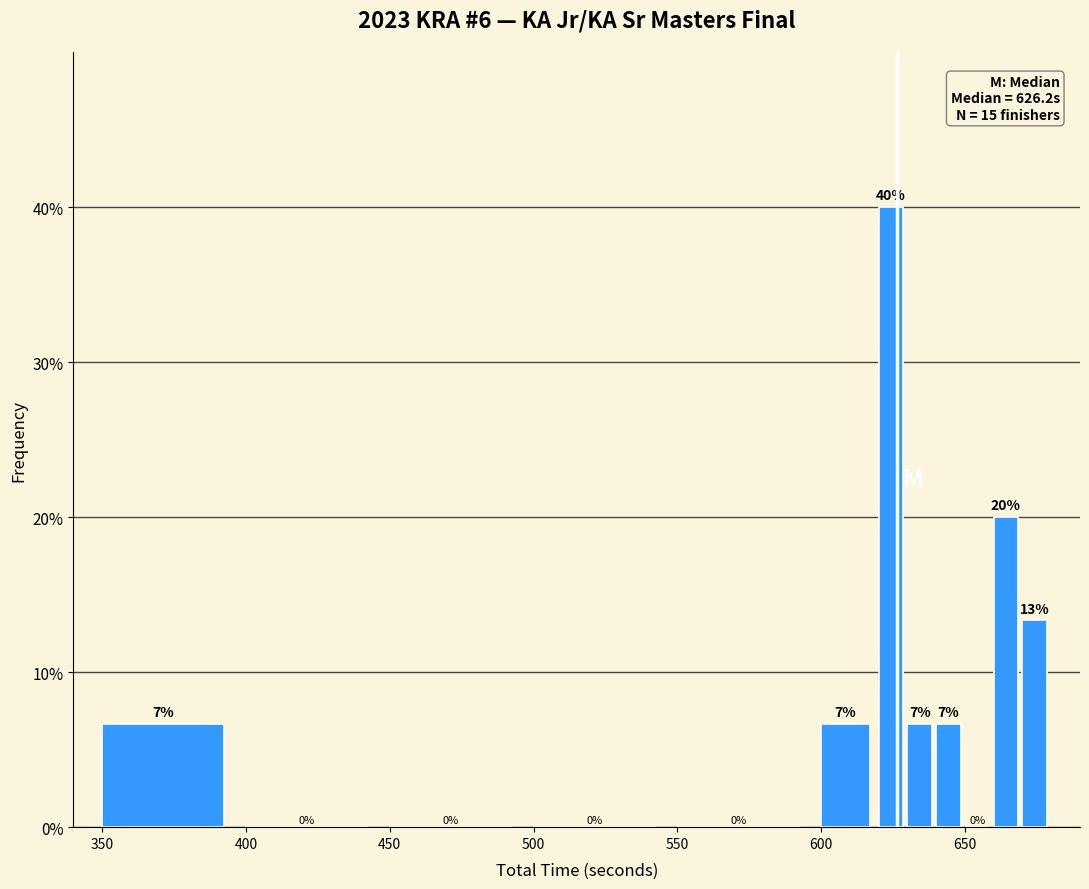

Read against the x-axis, roughly where is the centre of the tallest bar?

625